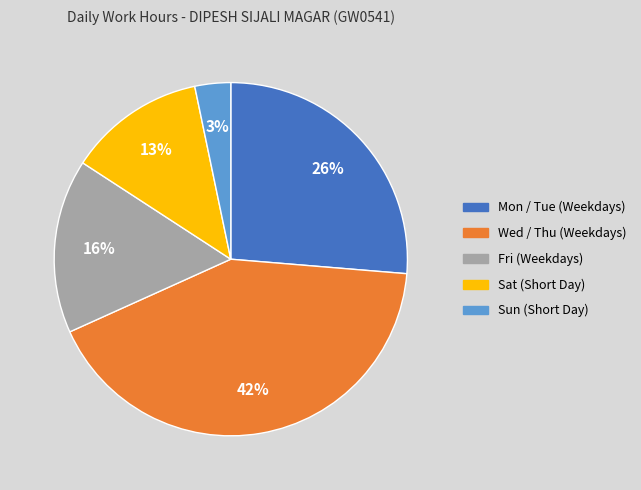

Is there a majority slice in this chart?

No